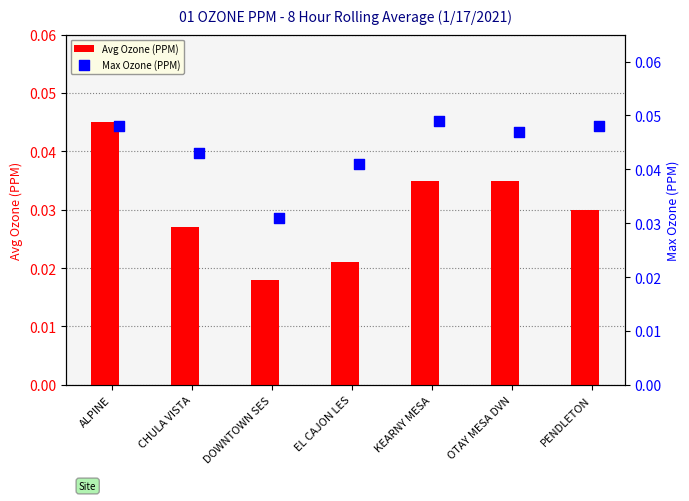

At how many categories does at least one series exceed 0?

7